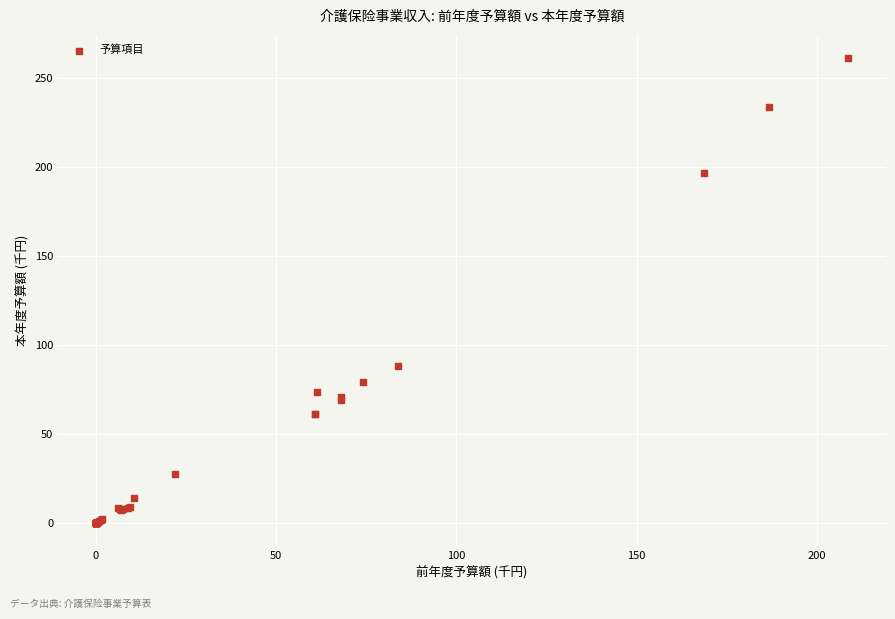

What Y value in the scatter plot is closest to 130?

88.3